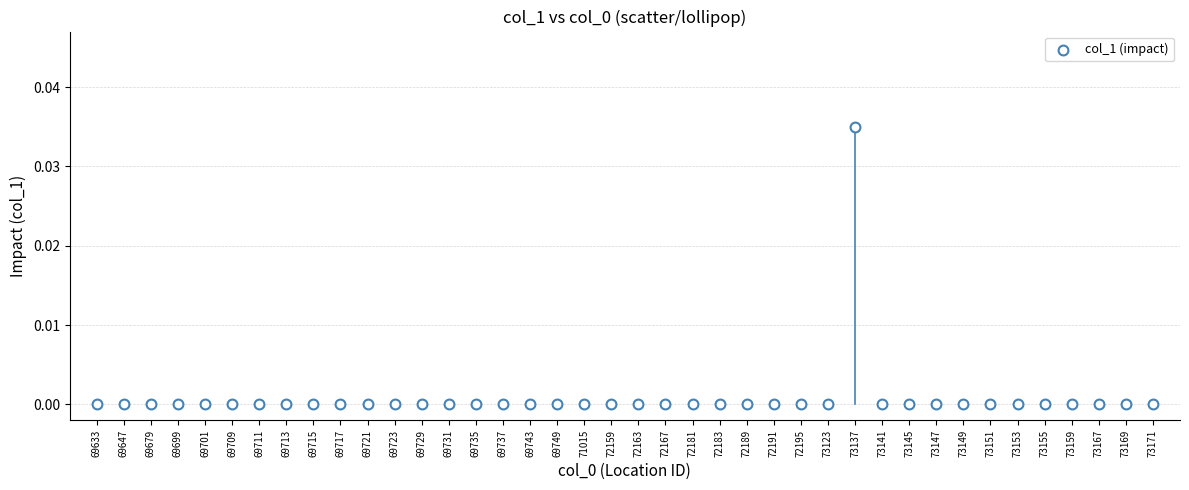

Count the number of points in this scatter plot.

40